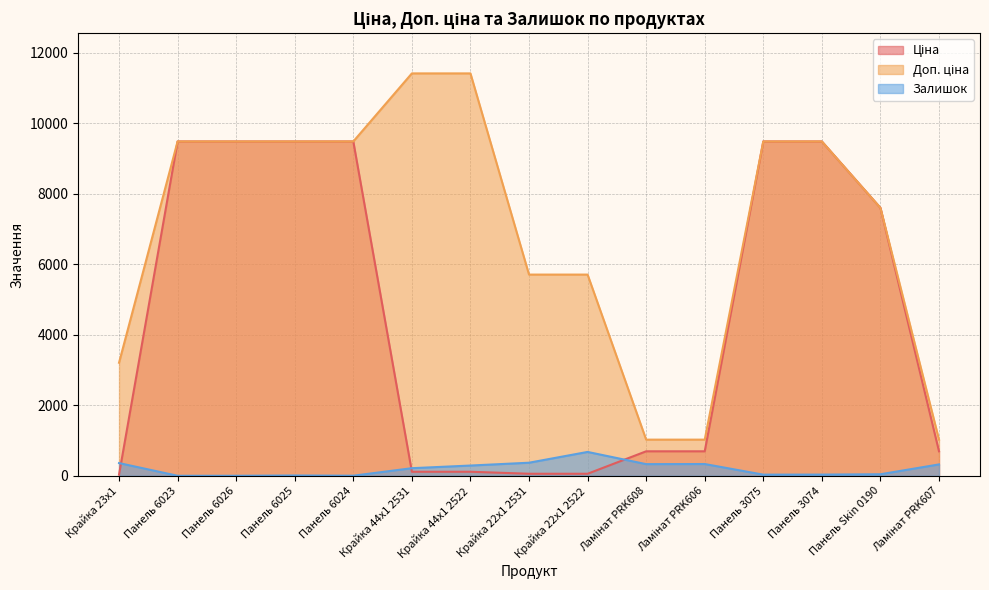

What is the difference between the second highest and minimum values in the Залишок series?

370.0